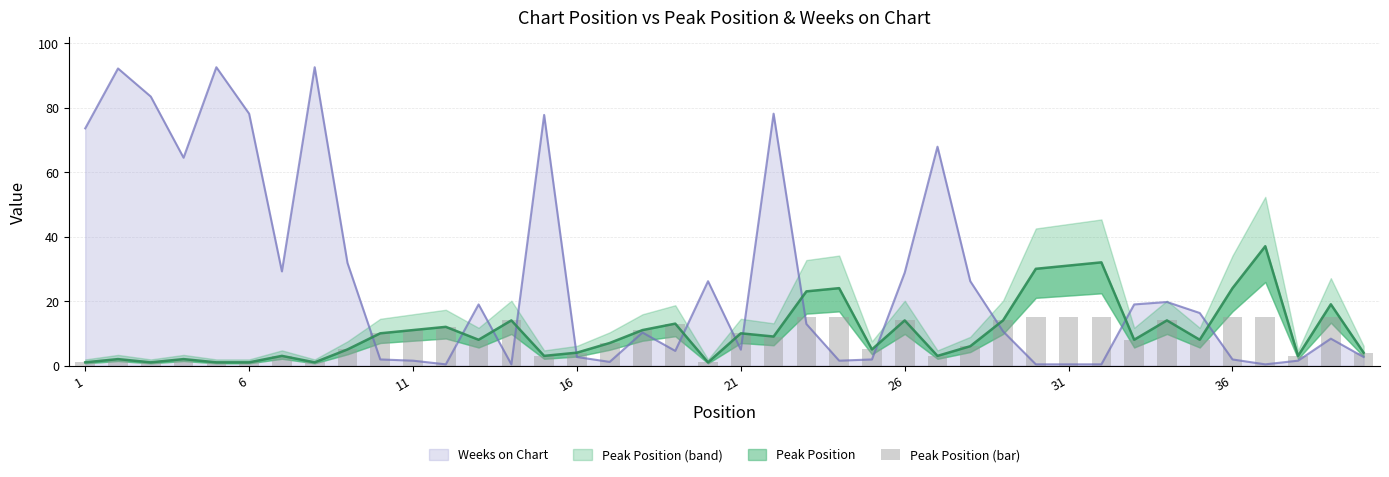

True or false: the data shows 8 at 31.

False